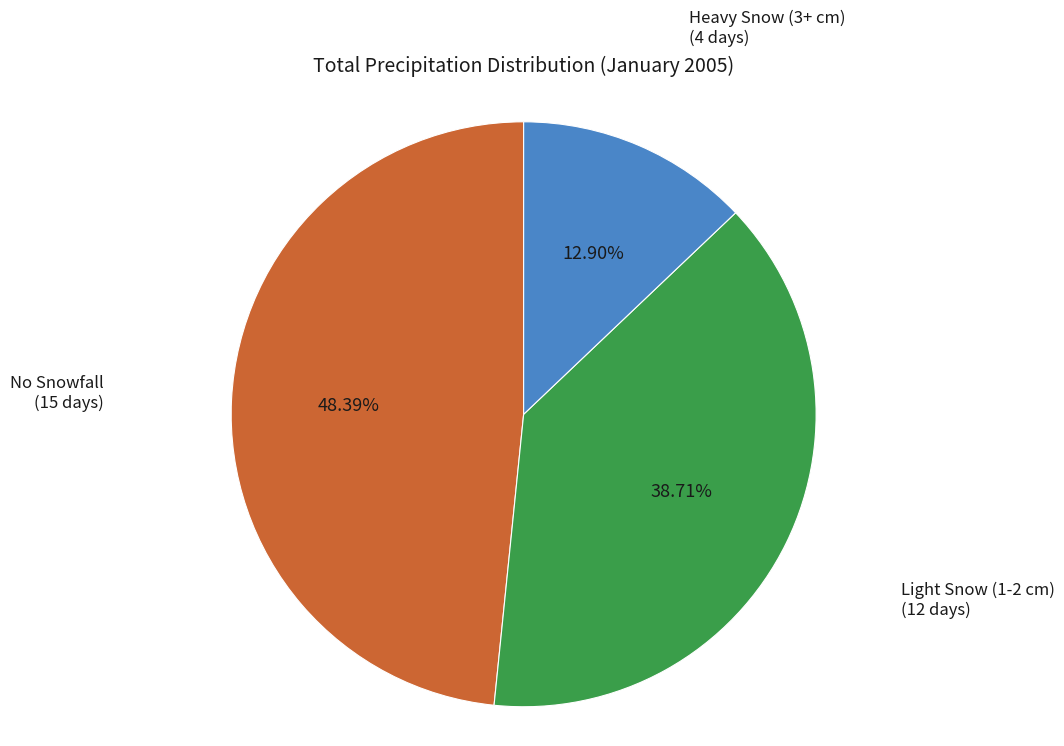

Does any single category account for the majority?

No